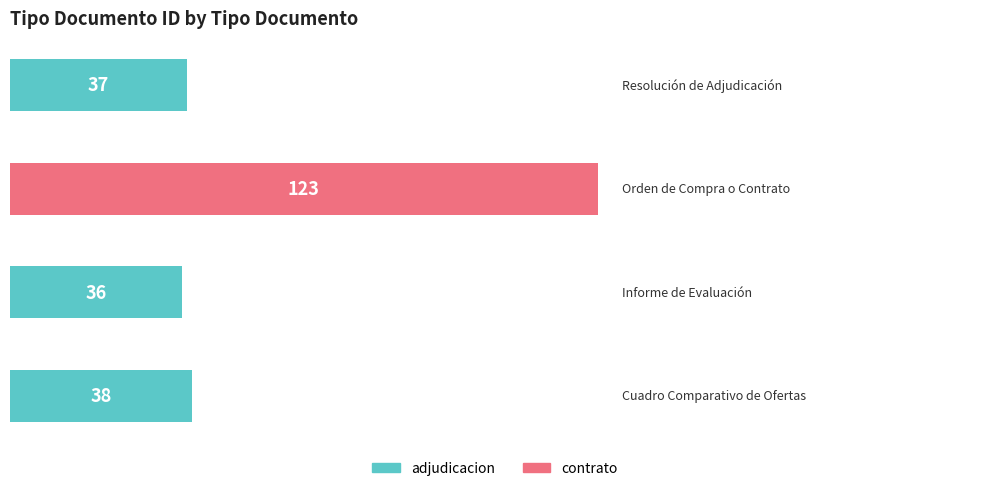

What is the minimum value shown in the chart?

36